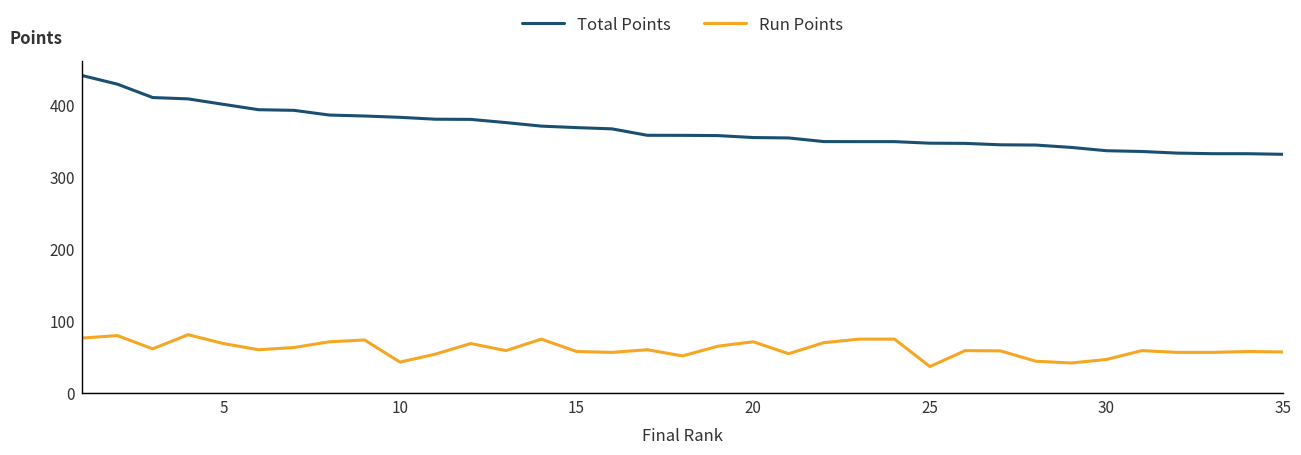

Rank the series by their maximum value, from highest to lowest.

Total Points, Run Points